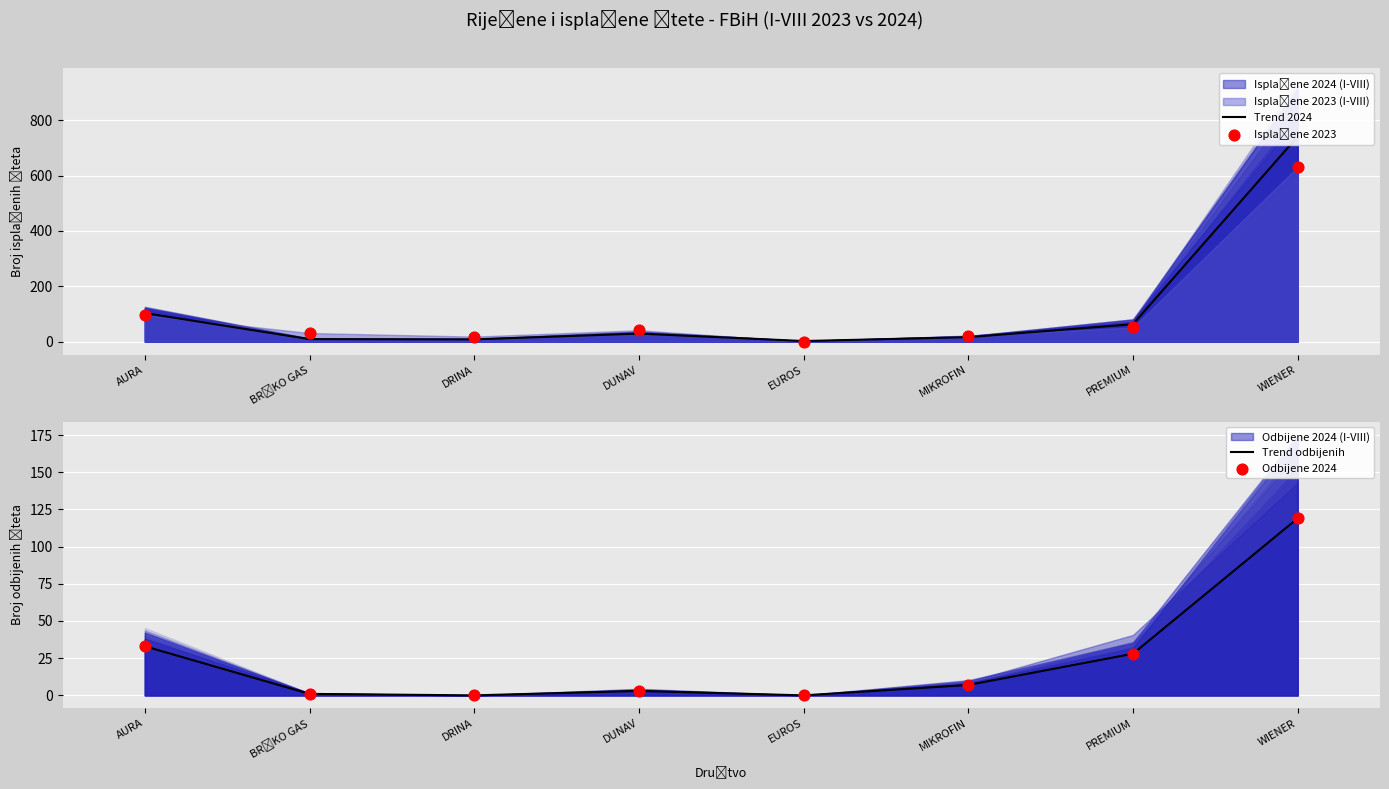

At which category is the sum across all series the highest?

WIENER